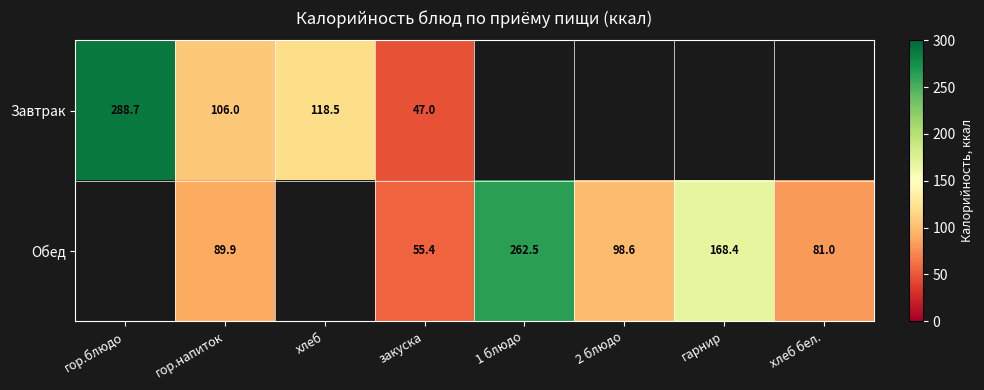

How many Обед values are between 89 and 168?

2